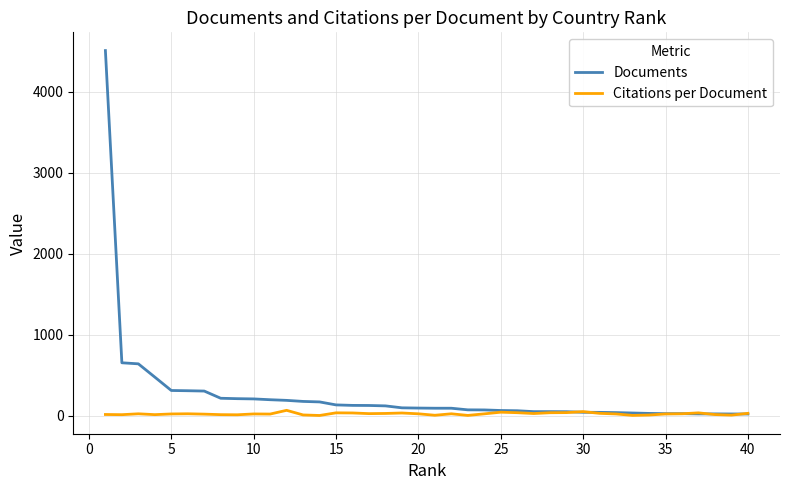

Rank the series by their maximum value, from highest to lowest.

Documents, Citations per Document